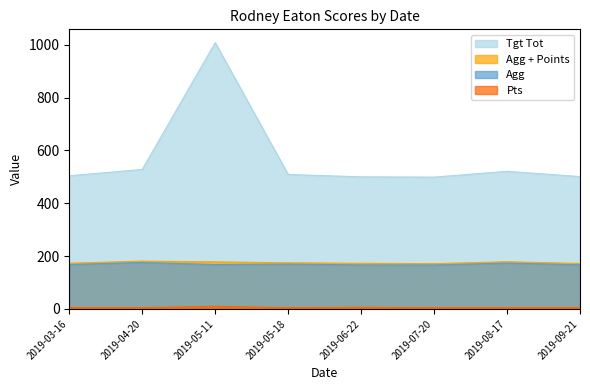

What is the greatest value displayed?

1008.0